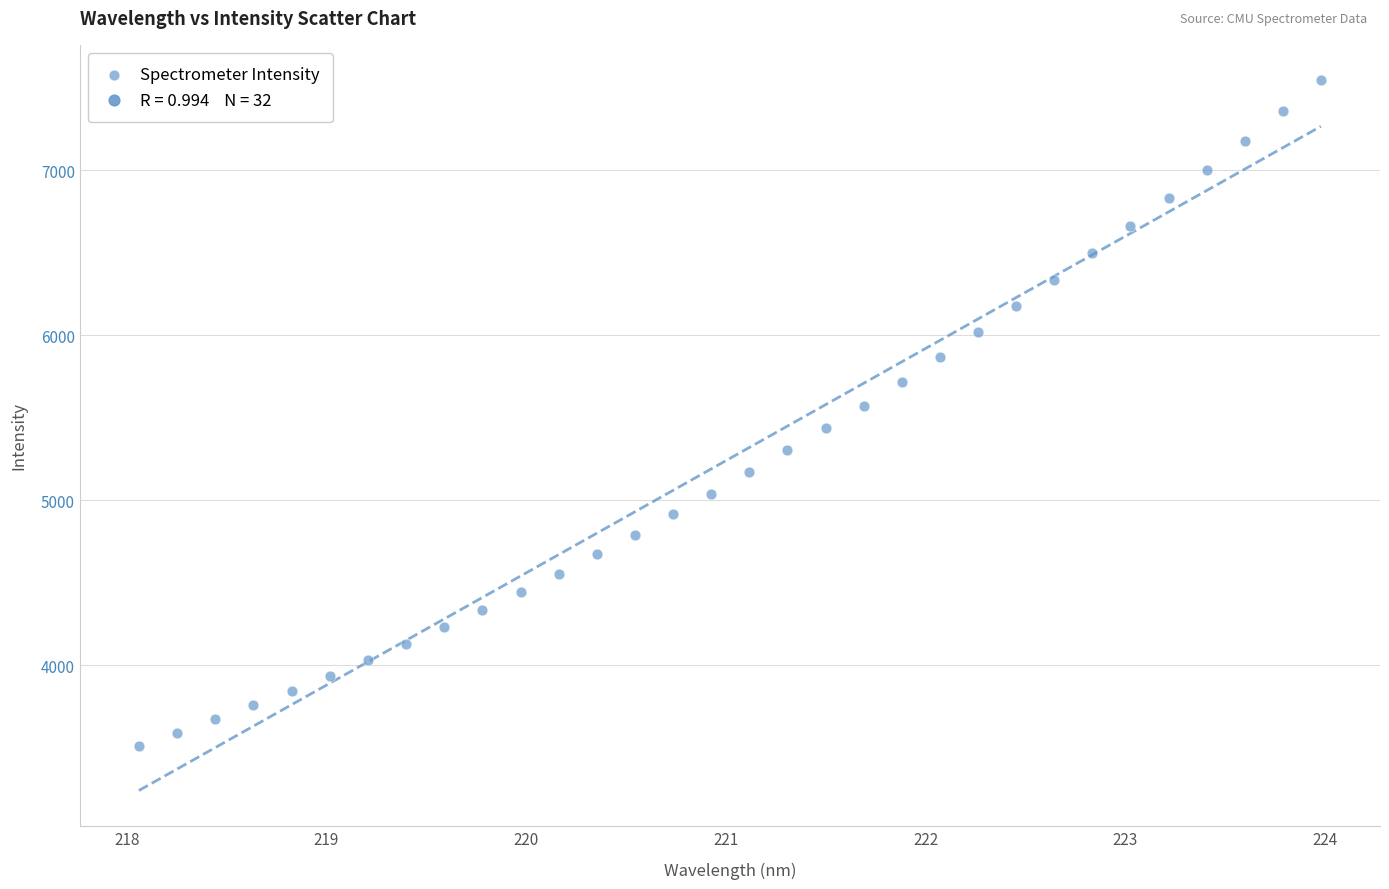

What is the range of X values (max minus min)?

5.9